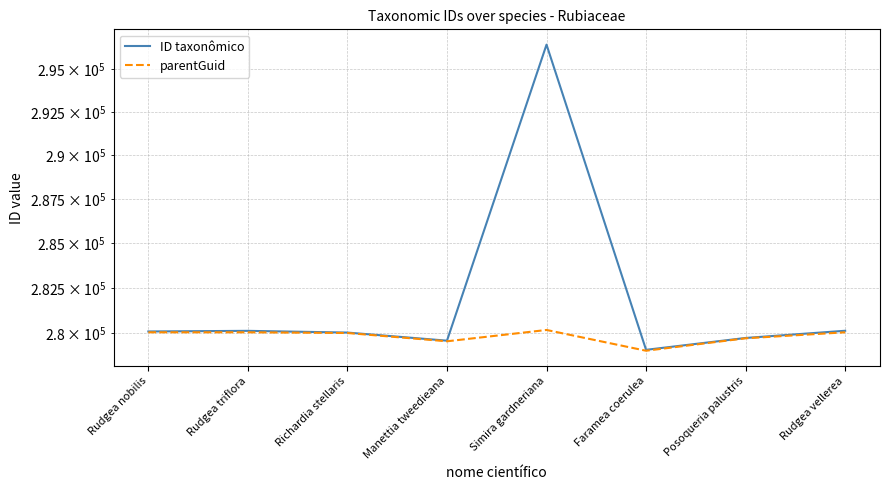

What are all the series names shown in the legend?

ID taxonômico, parentGuid